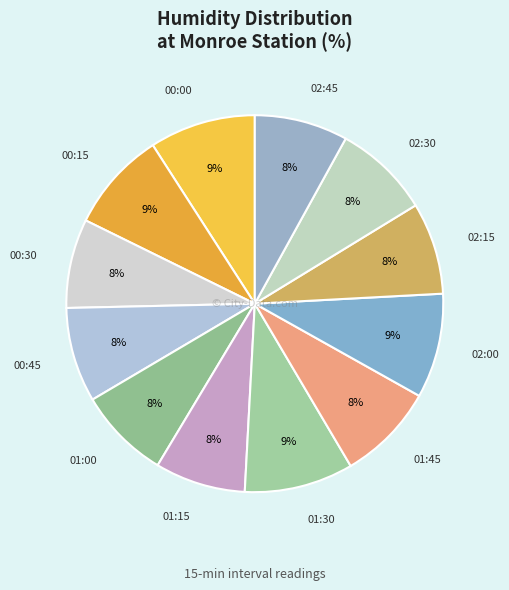

Approximately how many times larger is the value at 02:30 compared to 01:00?

1.0